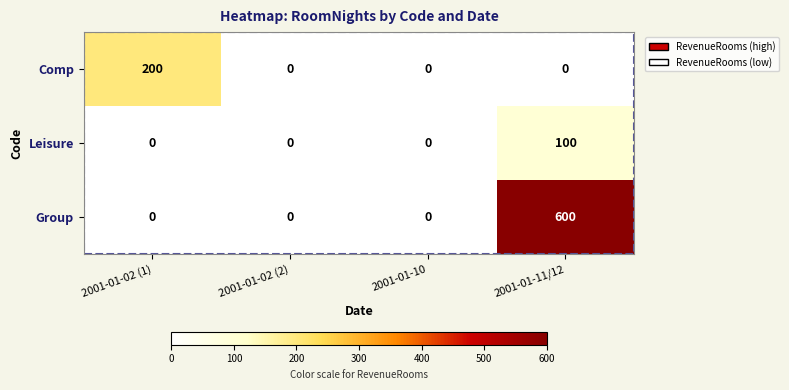

What is the difference between the maximum and minimum values in the Comp series?

200